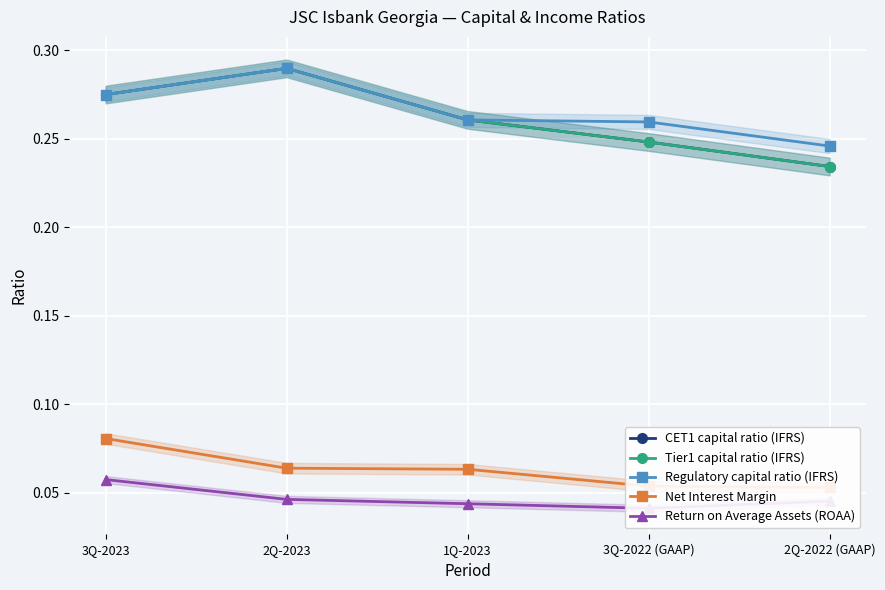

Which series has the widest spread of values?

CET1 capital ratio (IFRS)